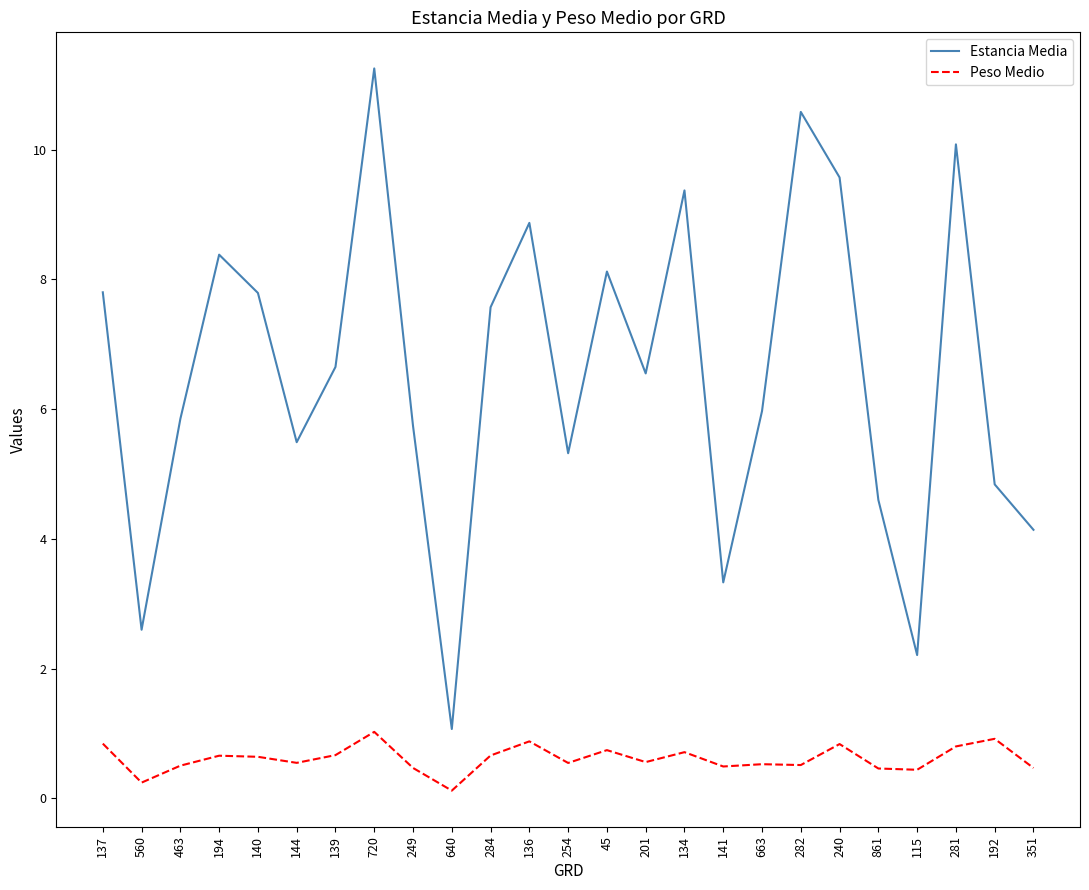

Which series has the largest range (max minus min)?

Estancia Media